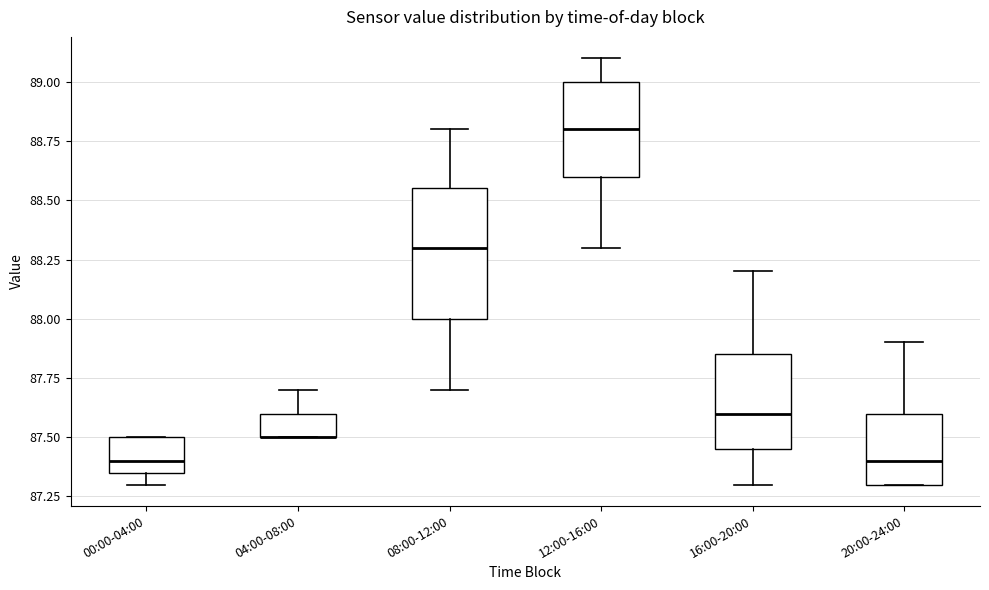

Where is the upper edge of the box for 12:00-16:00 on the y-axis? The values are not printed on the chart, so give them approximately, as read against the axis.

89.00